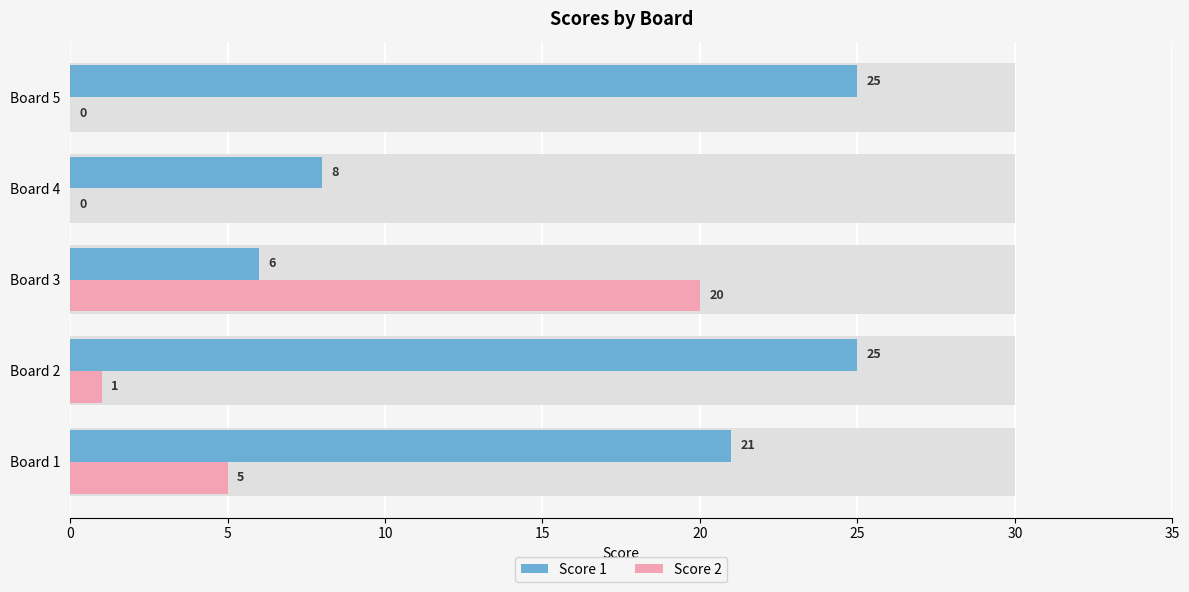

Reading left to right, what are all the values shown in this chart?

Score 1: 21	25	6	8	25
Score 2: 5	1	20	0	0